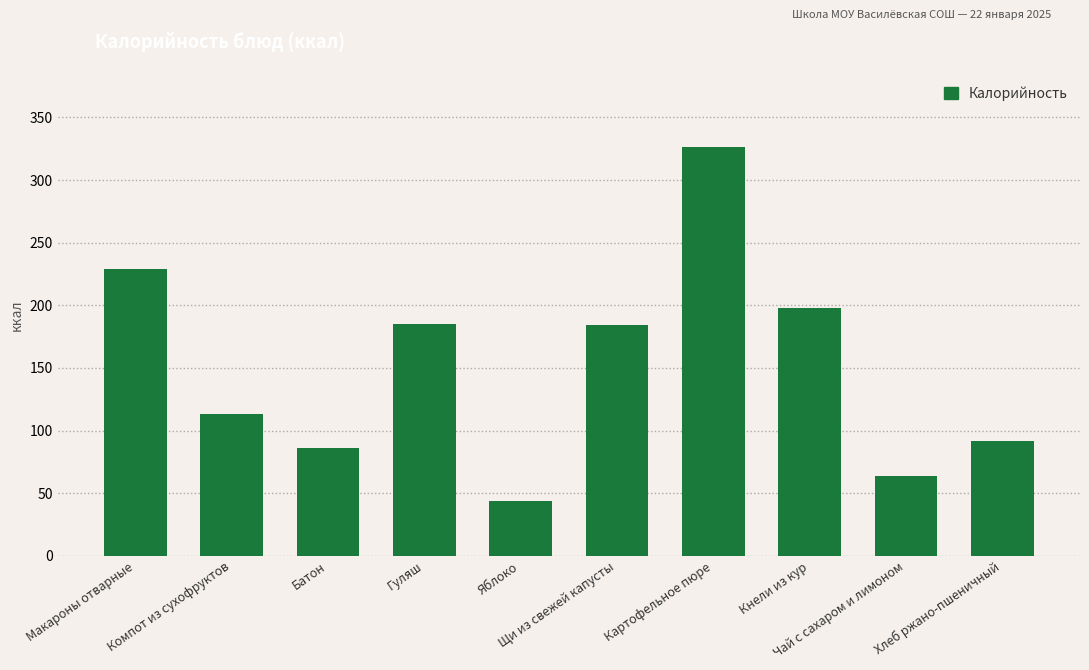

What is the smallest value displayed?

44.0